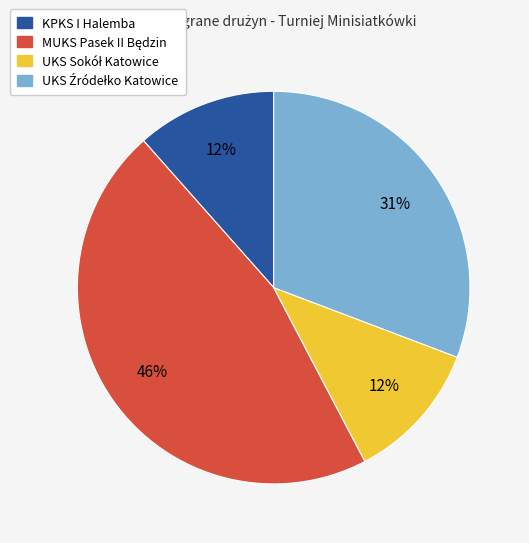

To the nearest percent, what portion does KPKS I Halemba represent?

12%